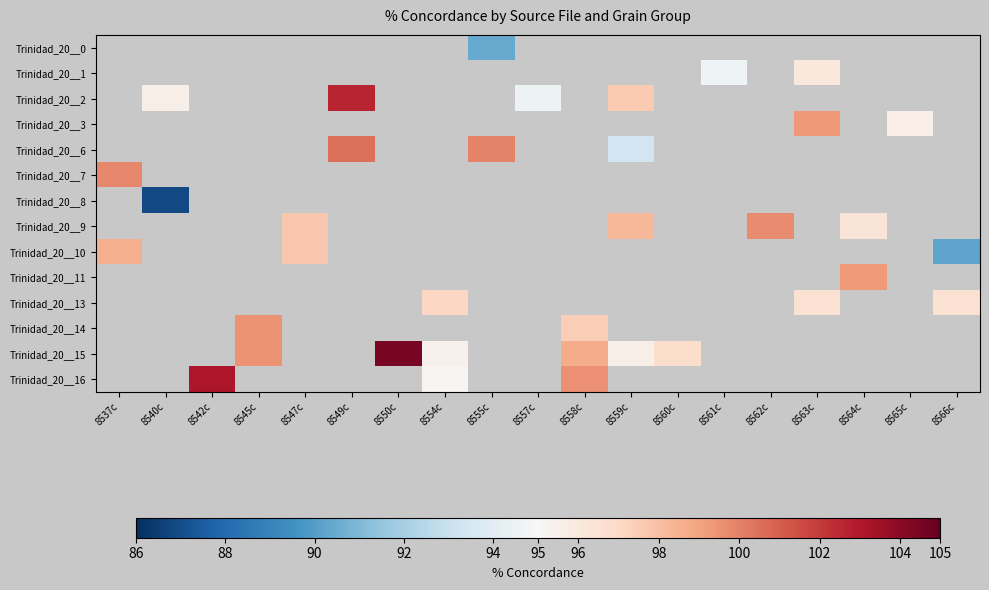

Count the number of data series in this chart.

14